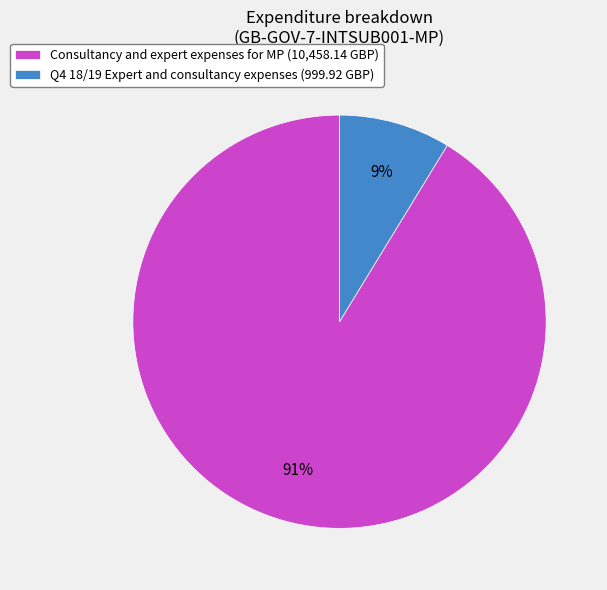

Does Q4 18/19 Expert and consultancy expenses represent more than half of the total?

No